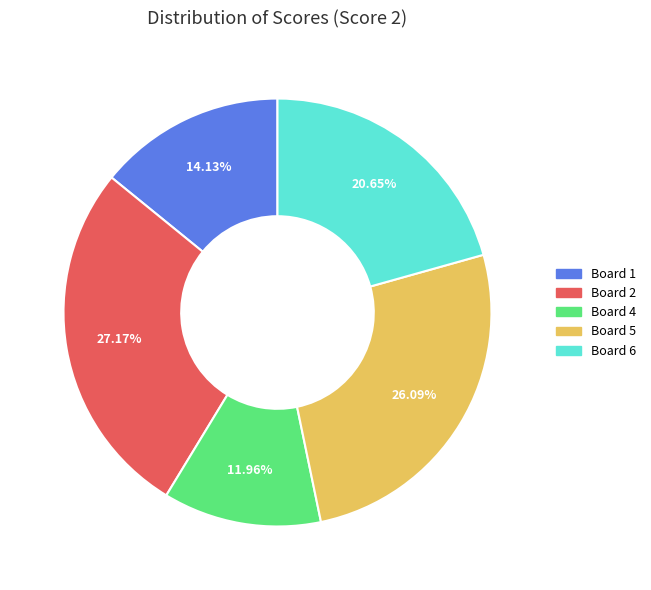

Is there a majority slice in this chart?

No